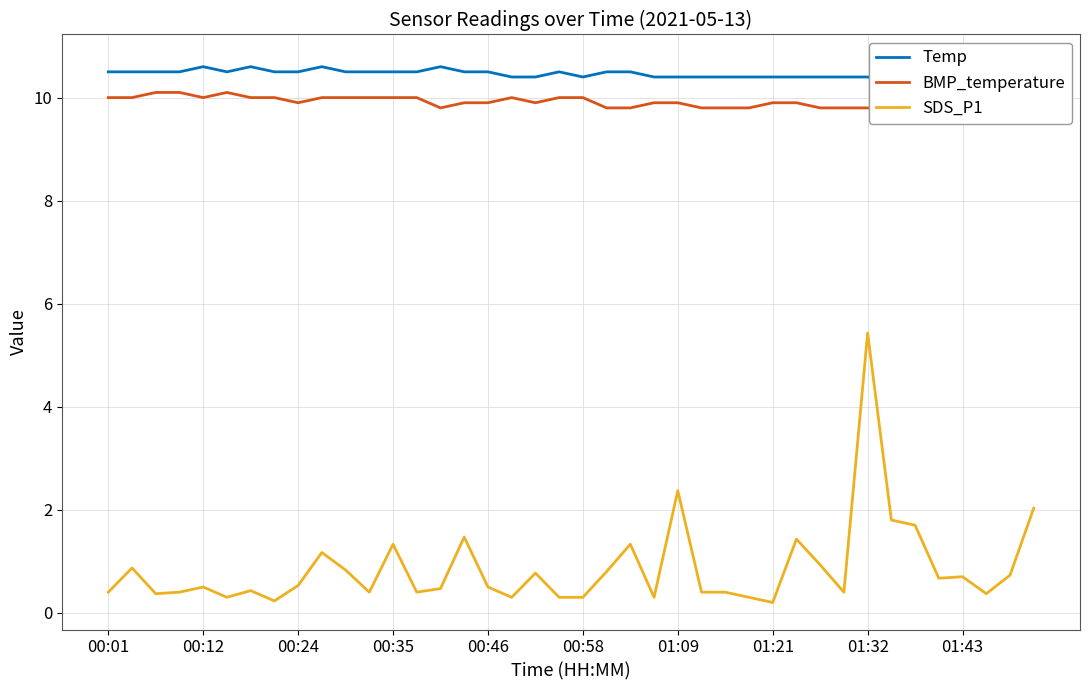

What is the maximum value for SDS_P1?

5.4